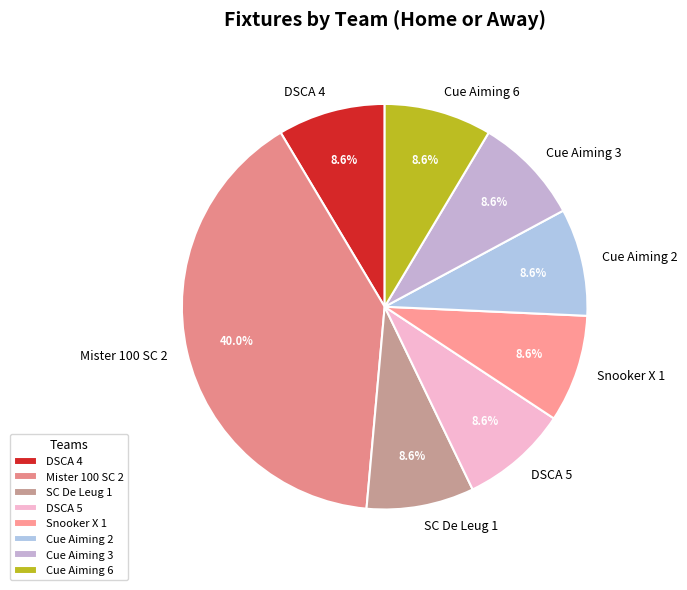

Does any single category account for the majority?

No